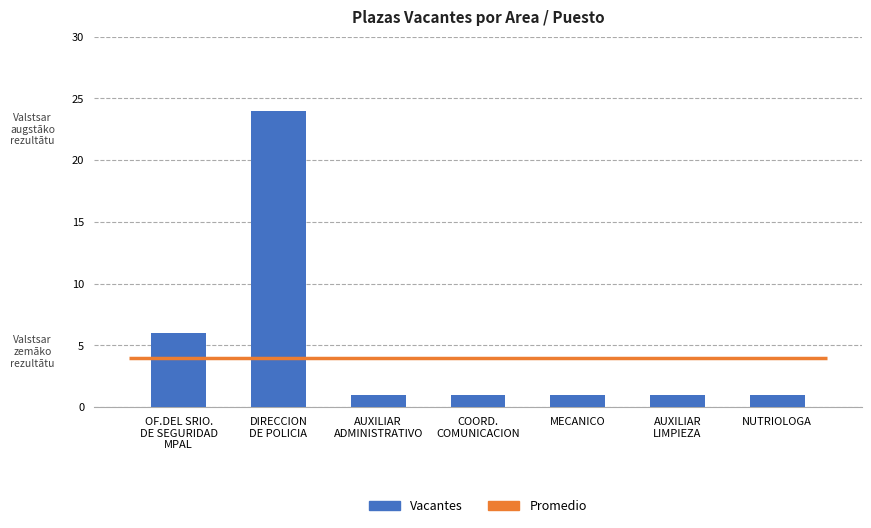

Which has a higher value, COORD.
COMUNICACION or AUXILIAR
ADMINISTRATIVO?

COORD.
COMUNICACION